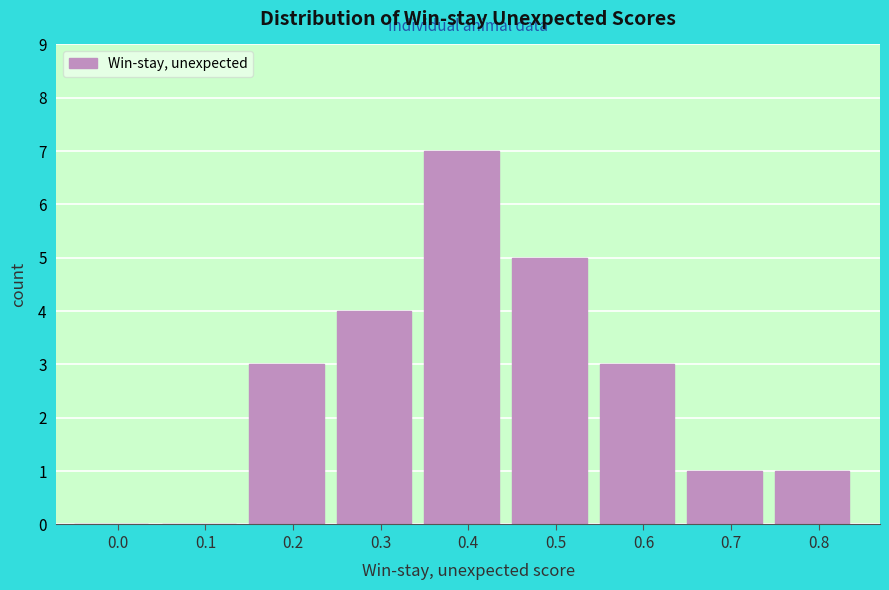

Reading left to right, extract all data points from this chart.

0.0=0	0.1=0	0.2=3	0.3=4	0.4=7	0.5=5	0.6=3	0.7=1	0.8=1